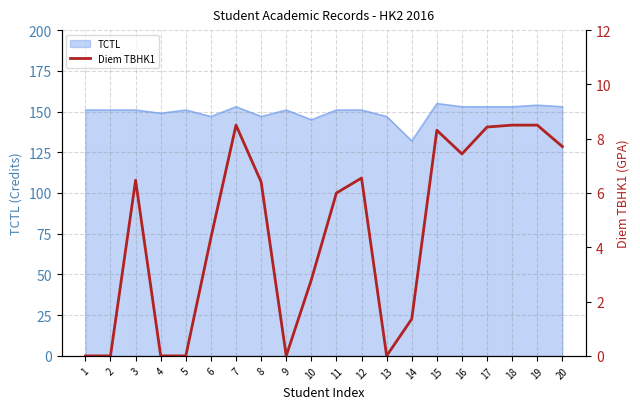

List the labels in order of value, smallest first.

1, 2, 4, 5, 9, 13, 14, 10, 6, 11, 8, 3, 12, 16, 20, 15, 17, 7, 18, 19